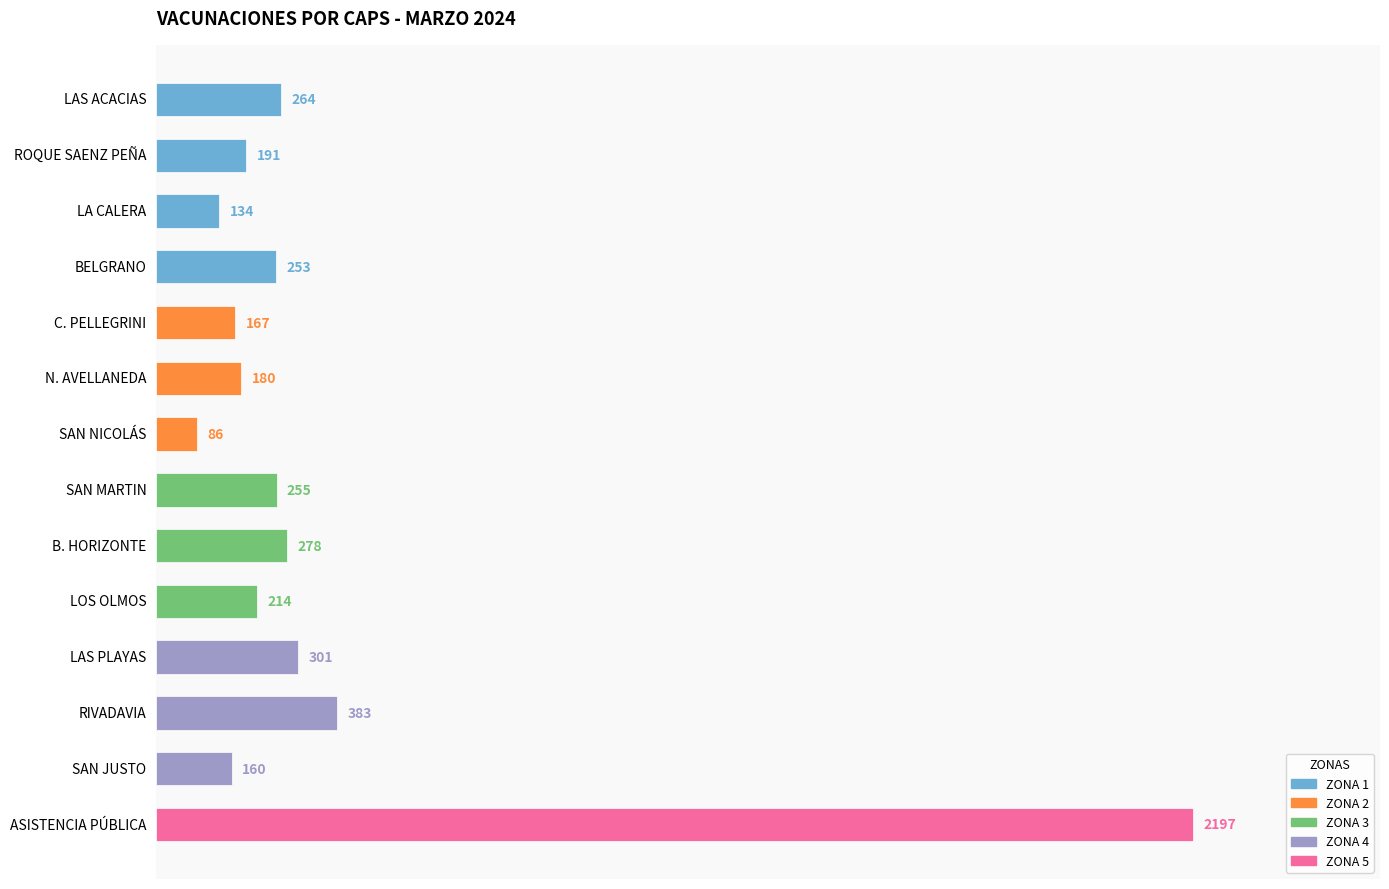

What is the average value?

362